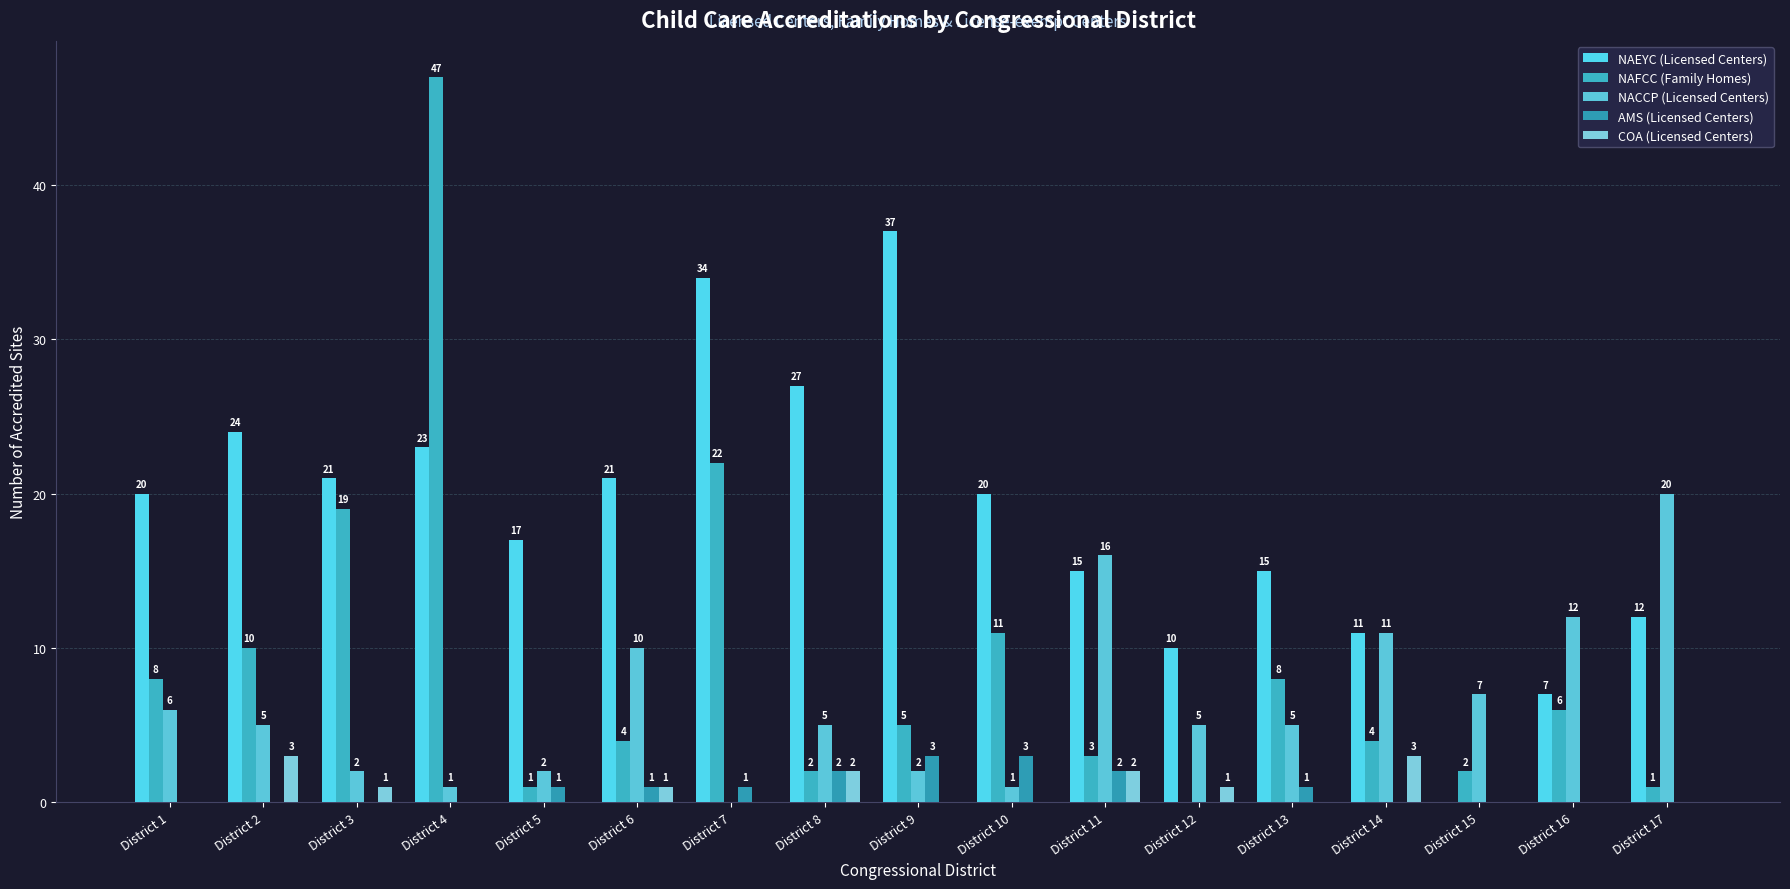

How many groups of bars are there?

17